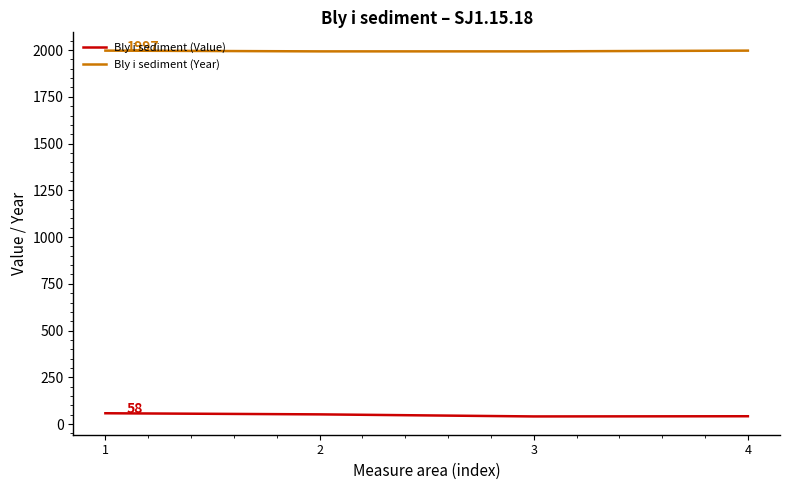

True or false: Bly i sediment (Year) and Bly i sediment (Value) cross at least once.

False